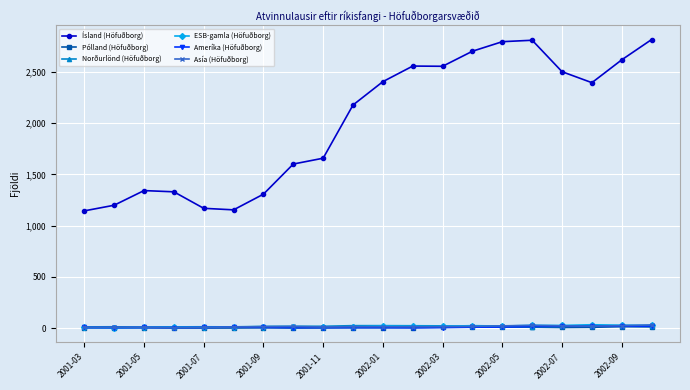

Which series has the largest range (max minus min)?

Ísland (Höfuðborg)